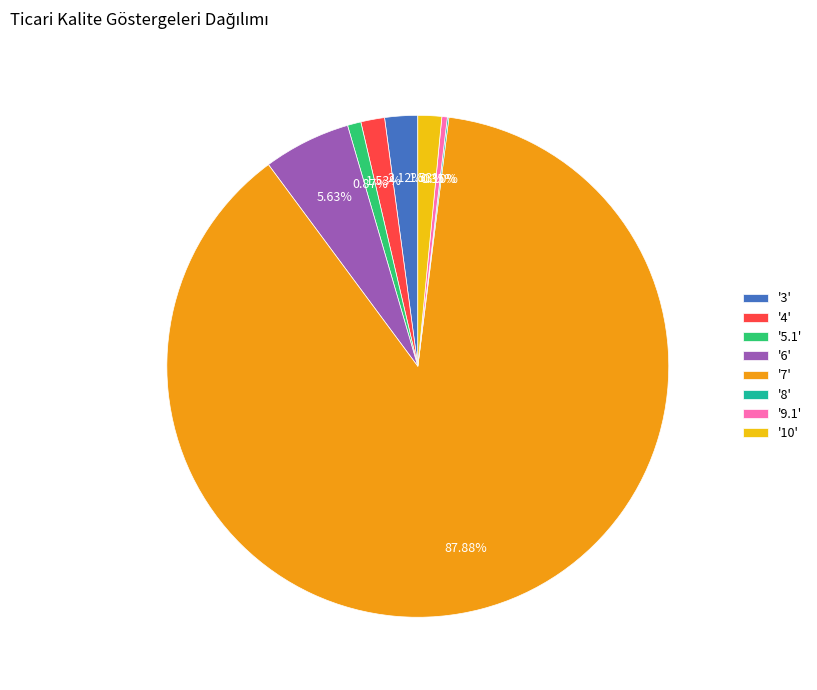

Which has a higher value, '3' or '10'?

'3'